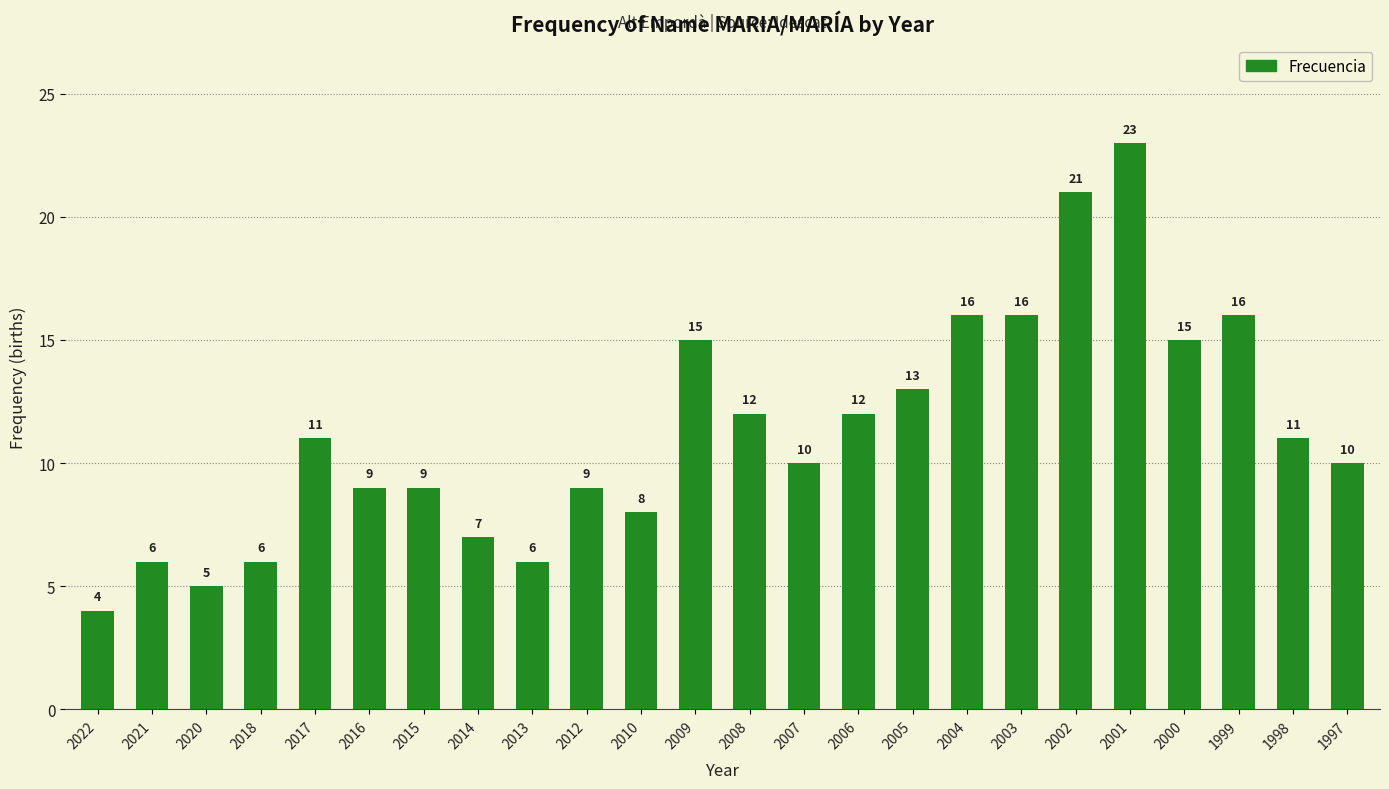

At which category does the chart reach its peak across all series?

2001